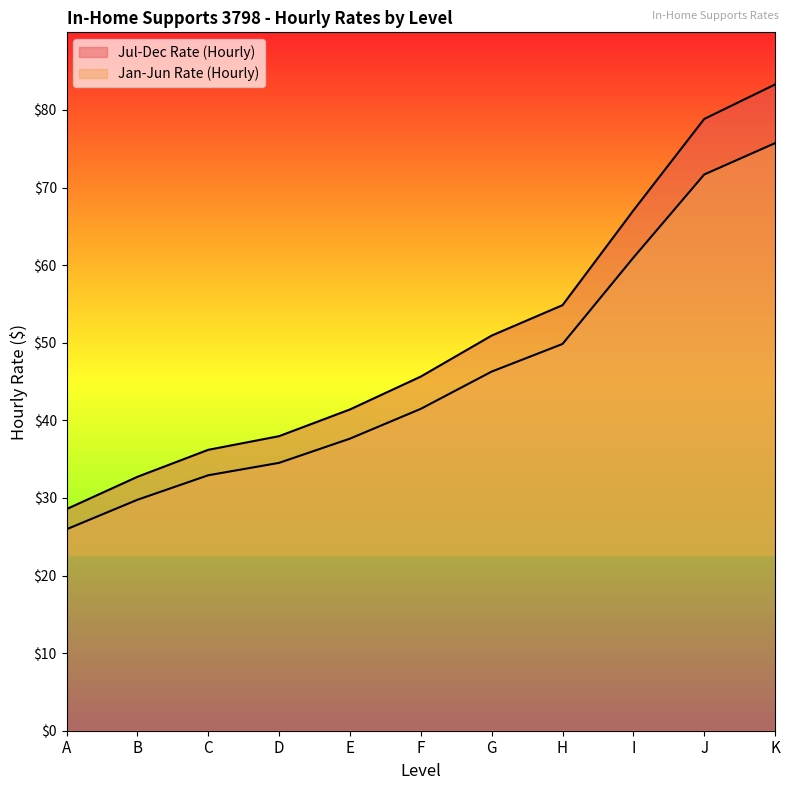

At which category is the sum across all series the highest?

K